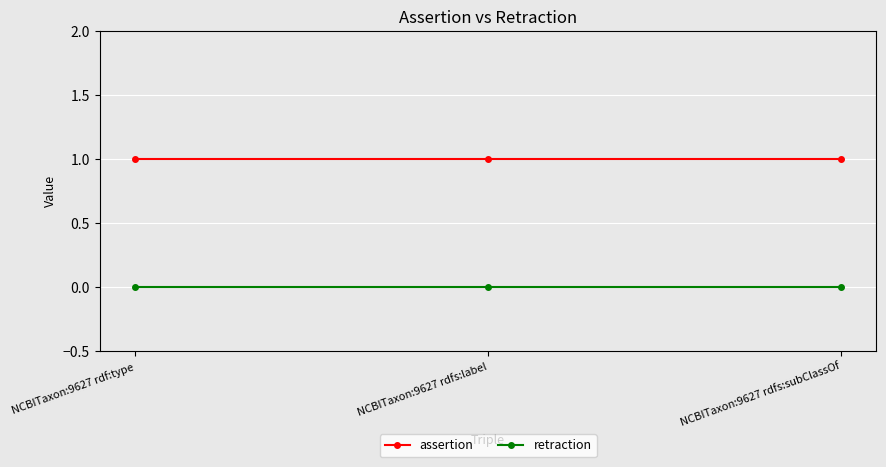

What is the total value across all series at NCBITaxon:9627 rdf:type?

1